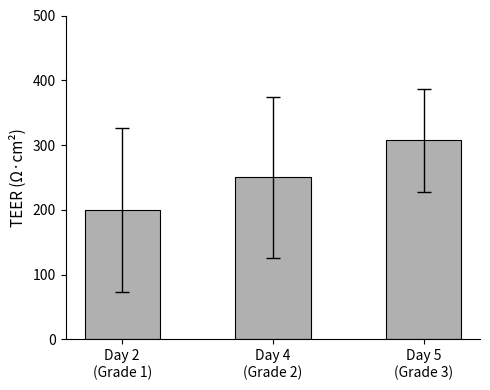

What is the greatest value displayed?

307.1